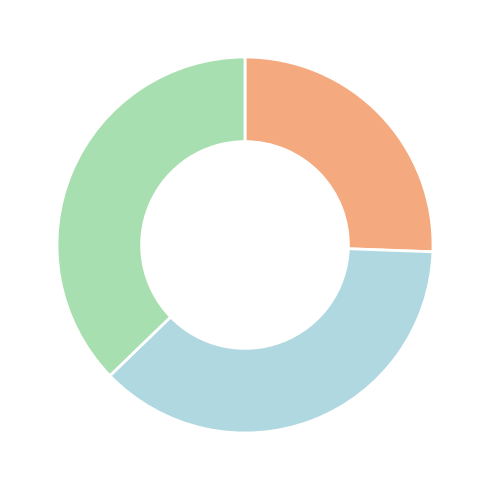

Is there a majority slice in this chart?

No